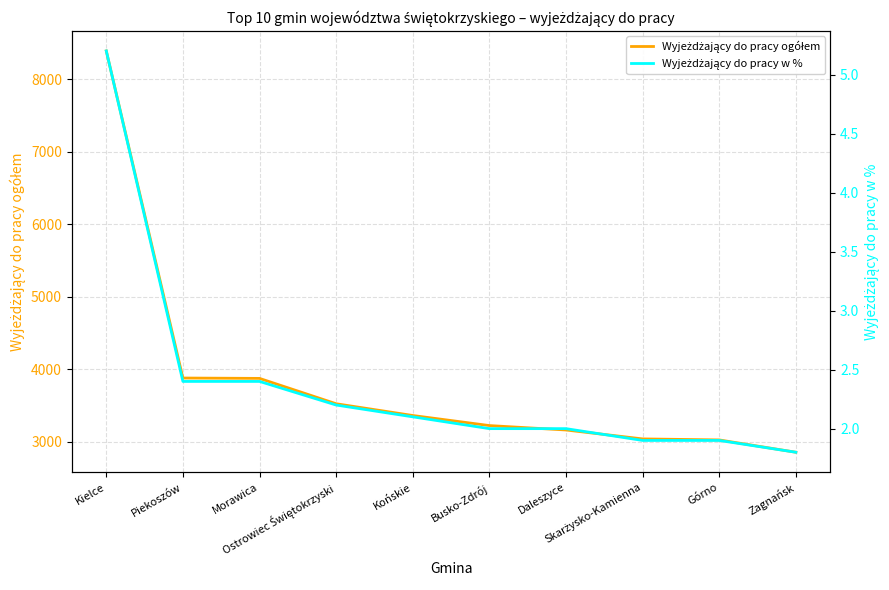

Reading left to right, extract all data points from this chart.

Wyjeżdżający do pracy ogółem: Kielce=8389.0	Piekoszów=3876.0	Morawica=3871.0	Ostrowiec Świętokrzyski=3521.0	Końskie=3359.0	Busko-Zdrój=3220.0	Daleszyce=3159.0	Skarżysko-Kamienna=3036.0	Górno=3022.0	Zagnańsk=2852.0
Wyjeżdżający do pracy w %: Kielce=5.2	Piekoszów=2.4	Morawica=2.4	Ostrowiec Świętokrzyski=2.2	Końskie=2.1	Busko-Zdrój=2.0	Daleszyce=2.0	Skarżysko-Kamienna=1.9	Górno=1.9	Zagnańsk=1.8